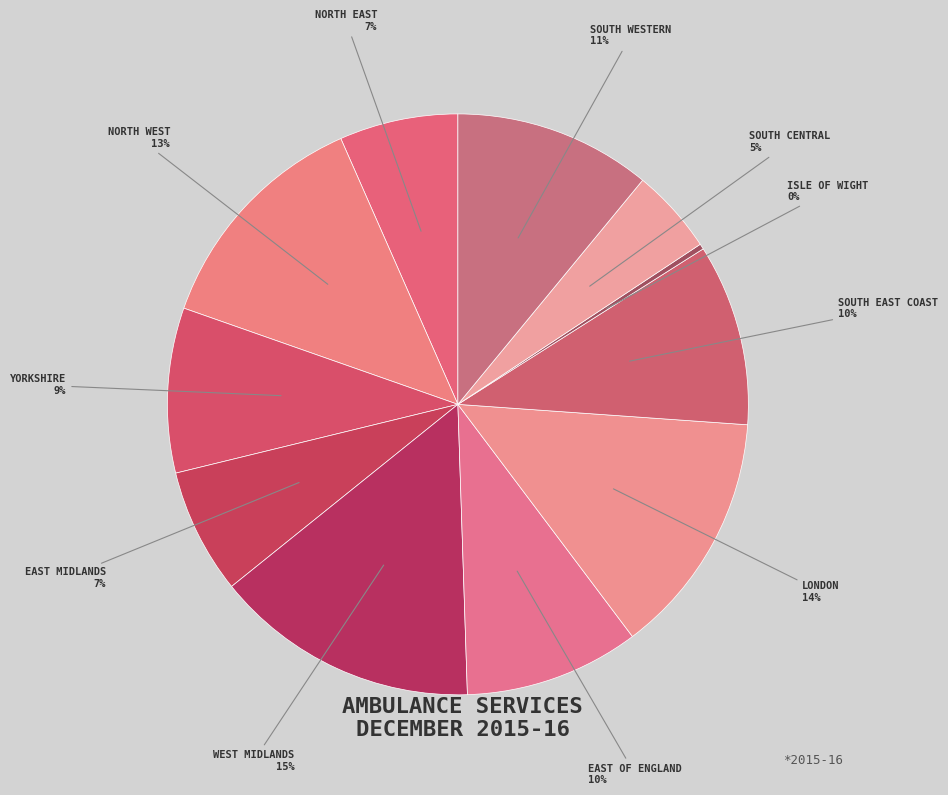

Which has a higher value, NORTH EAST or WEST MIDLANDS?

WEST MIDLANDS